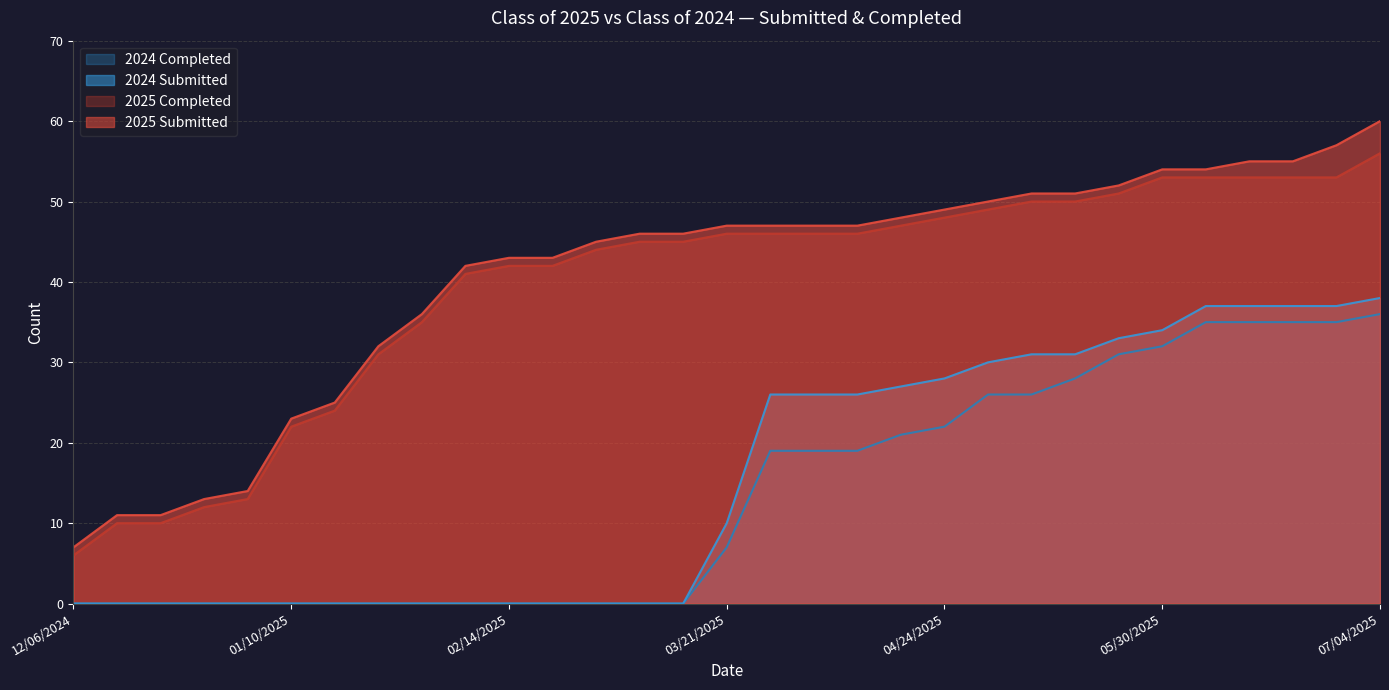

Rank the categories by 2025 Completed value from lowest to highest.

12/06/2024, 12/13/2024, 12/20/2024, 12/27/2024, 12/31/2024, 01/10/2025, 01/17/2025, 01/24/2025, 01/31/2025, 02/07/2025, 02/14/2025, 02/21/2025, 02/28/2025, 03/07/2025, 03/14/2025, 03/21/2025, 03/28/2025, 04/04/2025, 04/11/2025, 04/18/2025, 04/24/2025, 05/02/2025, 05/09/2025, 05/16/2025, 05/23/2025, 05/30/2025, 06/06/2025, 06/13/2025, 06/20/2025, 06/27/2025, 07/04/2025